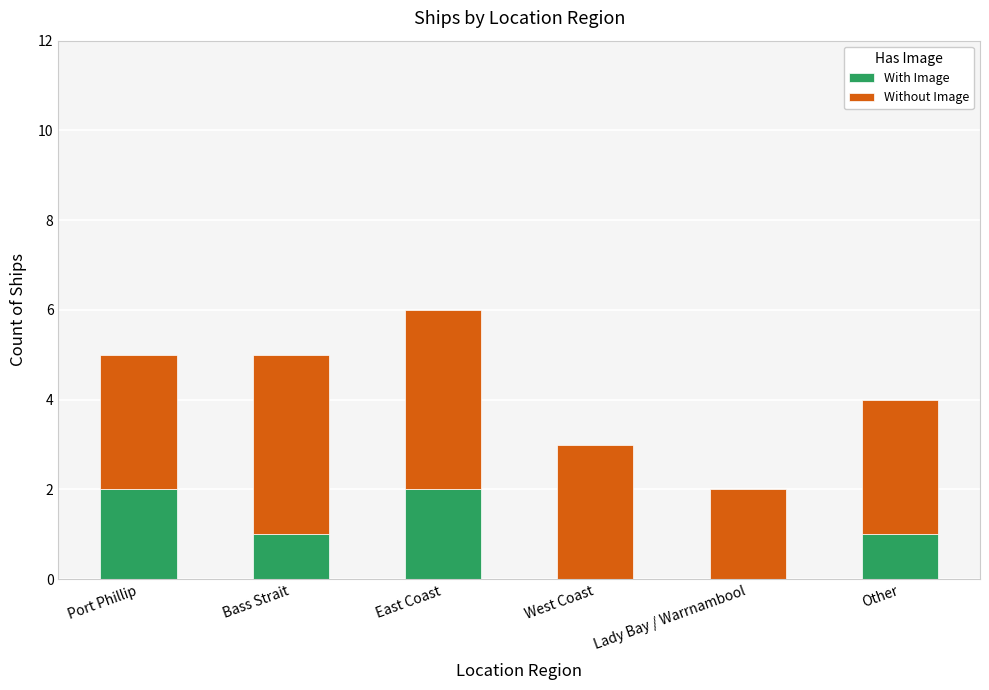

What is the average value of the With Image series?

1